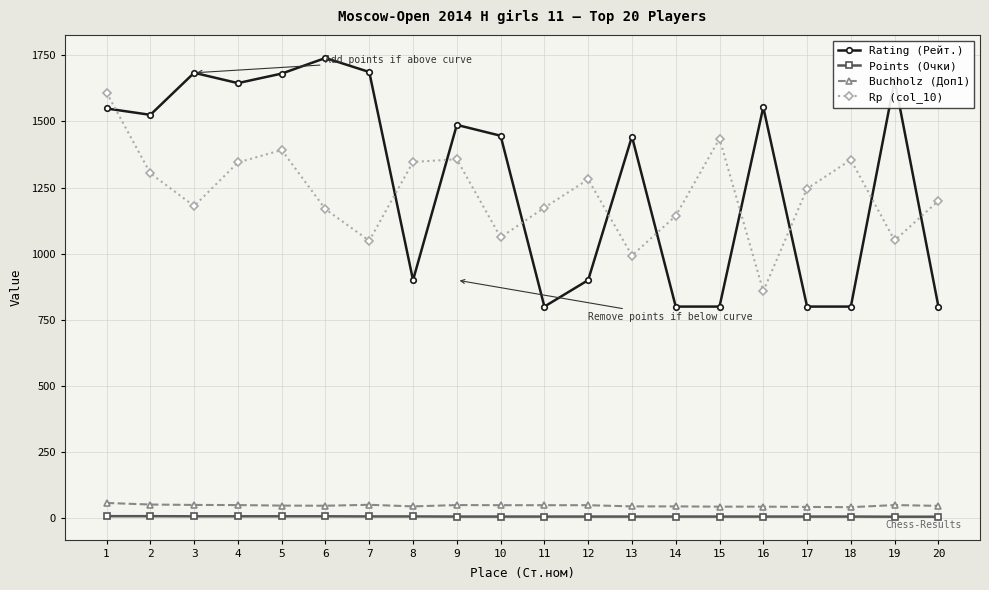

What is the sum of the Buchholz (Доп1) values at 9 and 2?

101.0